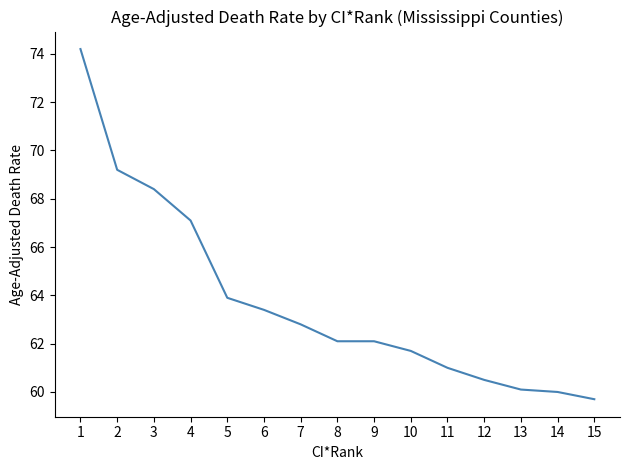

What is the greatest value displayed?

74.2